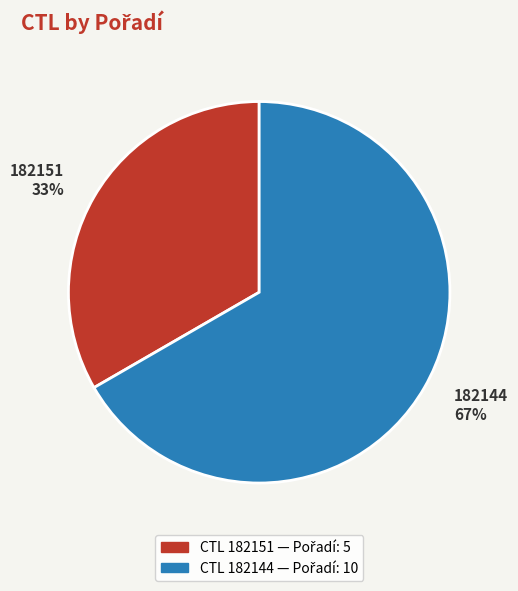

True or false: 182144 accounts for 67% of the total.

True